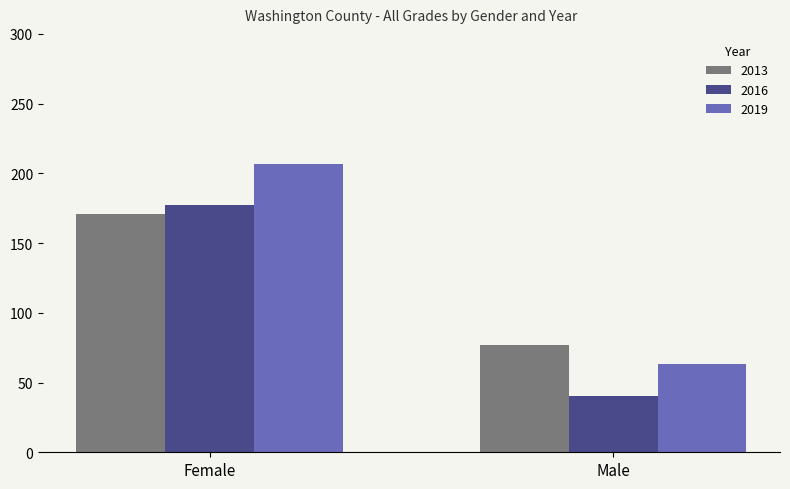

Which category has the lowest value across all series?

Male